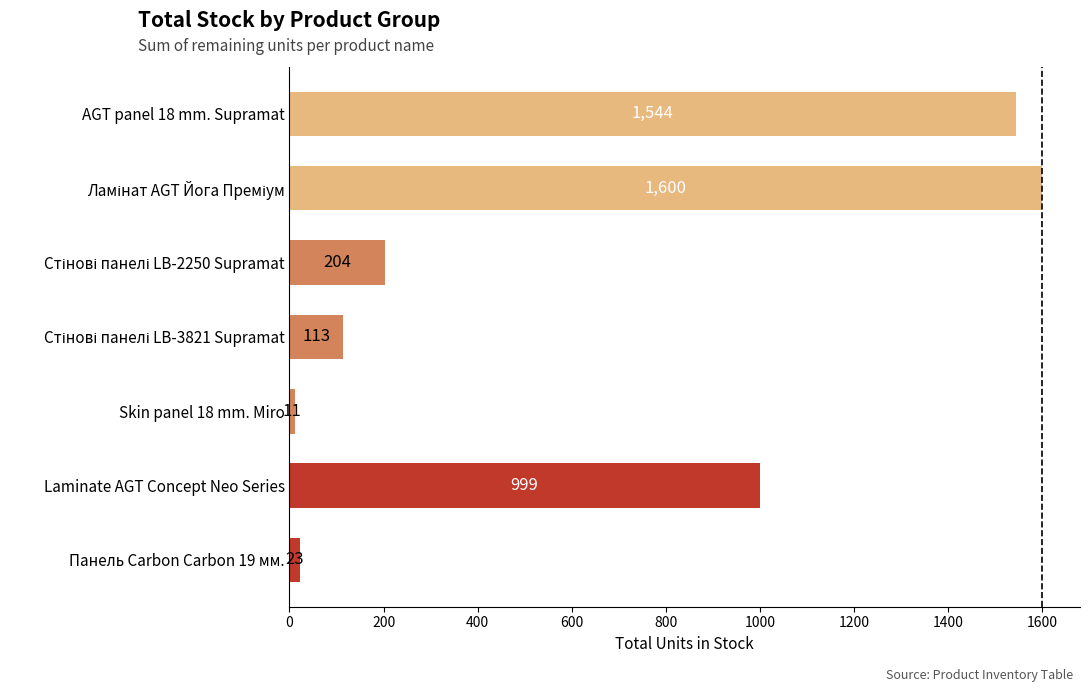

The chart shows a value of 23 at Панель Carbon Carbon 19 мм.. True or false?

True